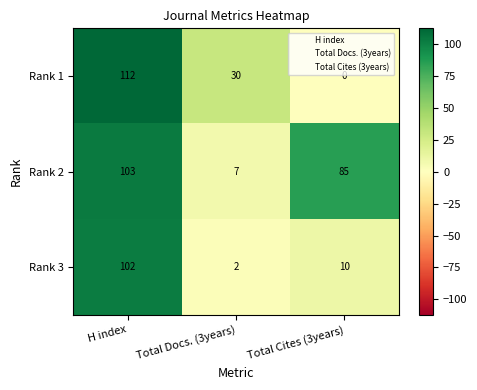

At how many categories does at least one series exceed 107?

1